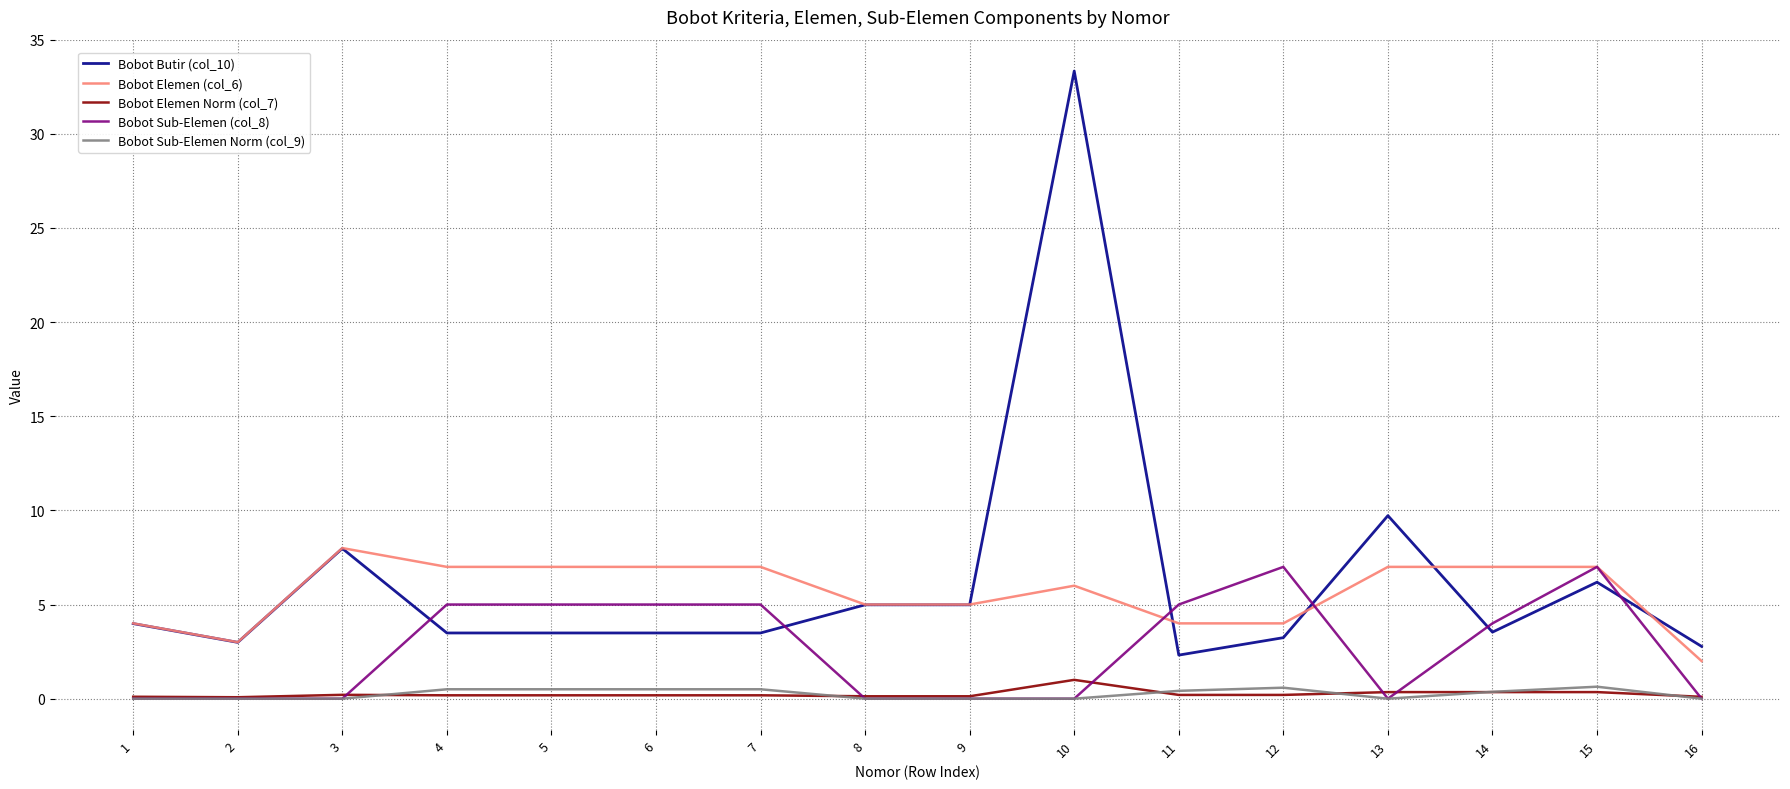

What is the maximum value shown in the chart?

33.3